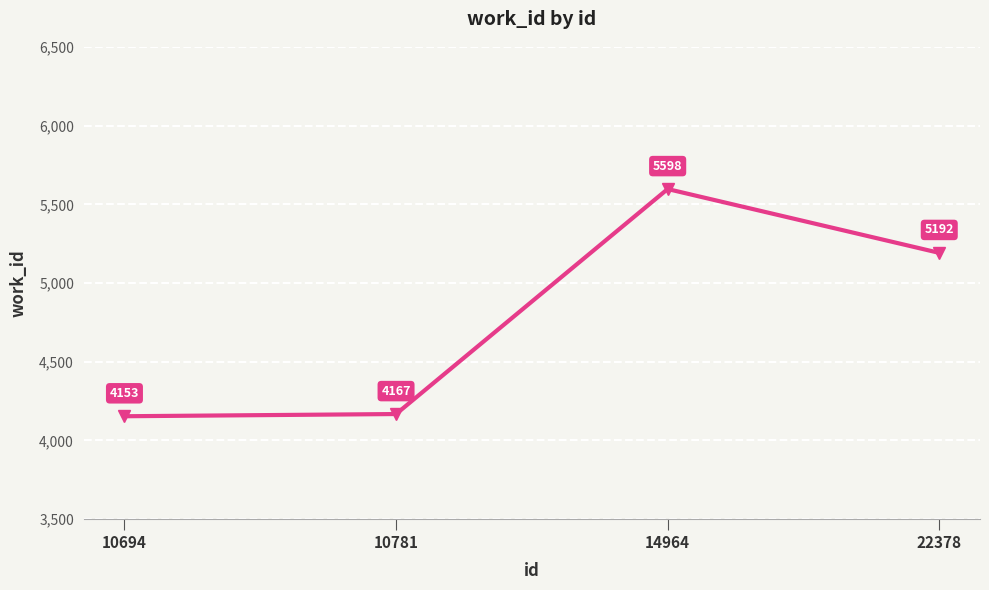

What is the change in value from 10694 to 14964?

+1445